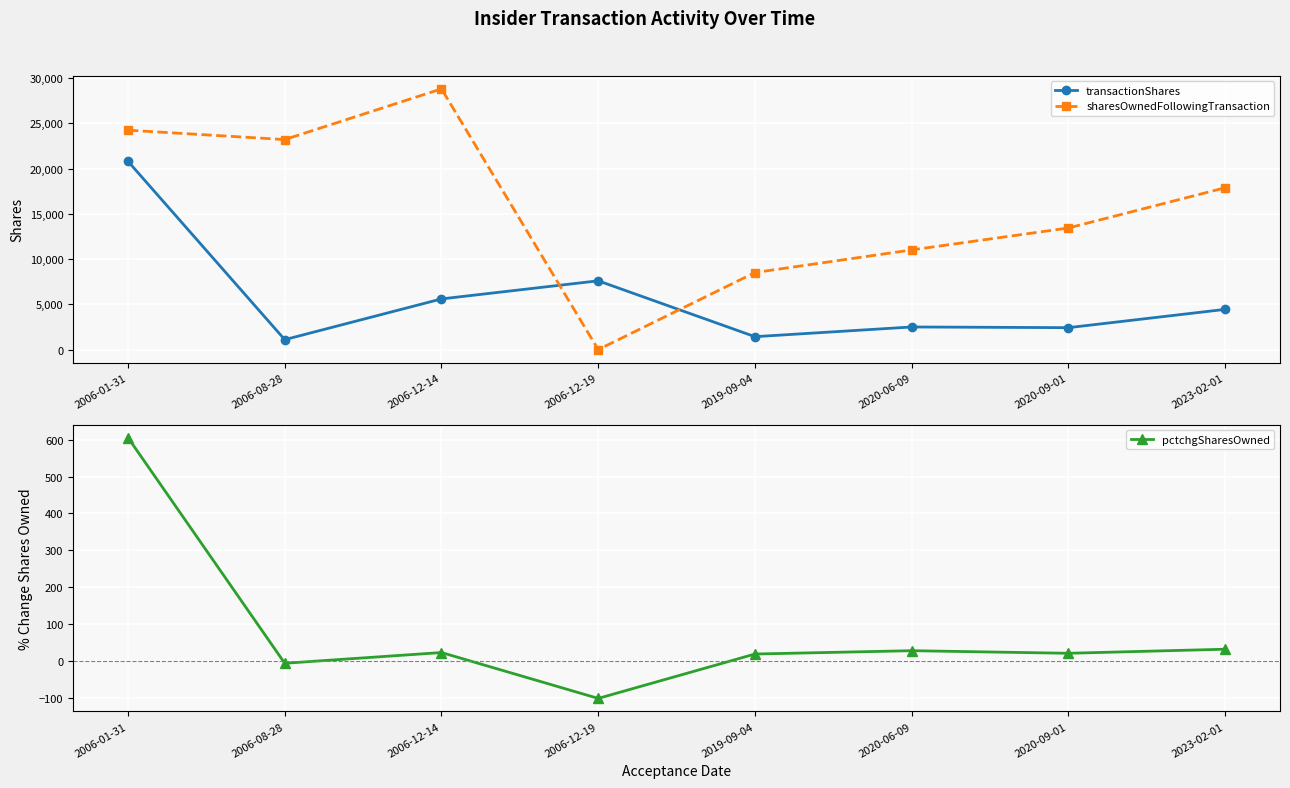

In pctchgSharesOwned, how many points are lower than both neighbors (excluding endpoints)?

3